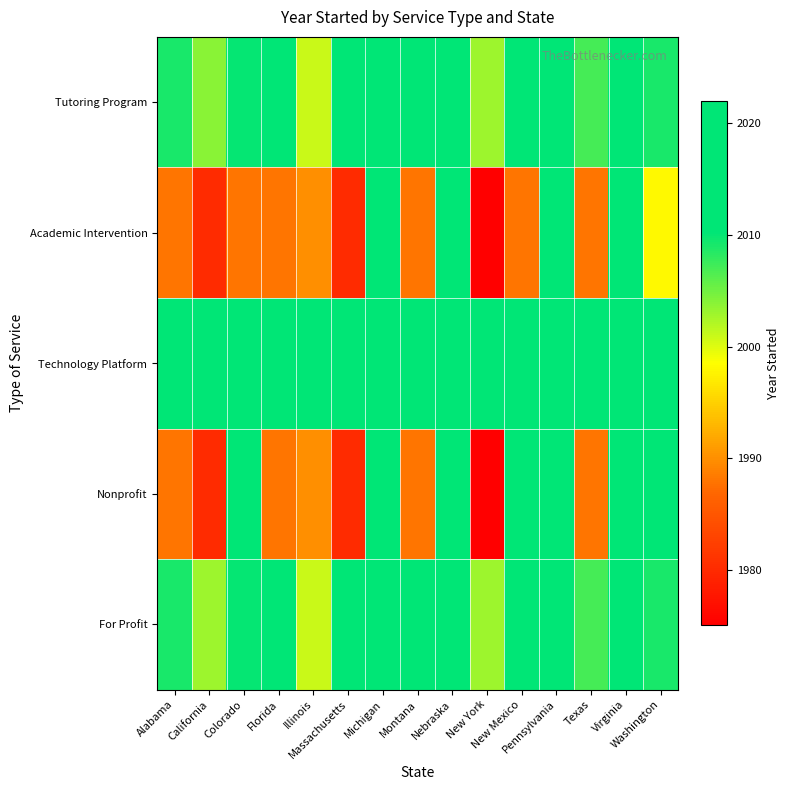

Reading left to right, transcribe all the data shown in this chart.

Tutoring Program: Alabama=2009	California=2004	Colorado=2010	Florida=2017	Illinois=2001	Massachusetts=2018	Michigan=2020	Montana=2017	Nebraska=2020	New York=2003	New Mexico=2020	Pennsylvania=2011	Texas=2007	Virginia=2019	Washington=2009
Academic Intervention: Alabama=1988	California=1980	Colorado=1988	Florida=1988	Illinois=1990	Massachusetts=1980	Michigan=2020	Montana=1988	Nebraska=2020	New York=1975	New Mexico=1988	Pennsylvania=2012	Texas=1988	Virginia=2019	Washington=1998
Technology Platform: Alabama=2015	California=2020	Colorado=2015	Florida=2020	Illinois=2015	Massachusetts=2016	Michigan=2015	Montana=2015	Nebraska=2015	New York=2016	New Mexico=2015	Pennsylvania=2020	Texas=2015	Virginia=2016	Washington=2015
Nonprofit: Alabama=1988	California=1980	Colorado=2016	Florida=1988	Illinois=1990	Massachusetts=1980	Michigan=2020	Montana=1988	Nebraska=2020	New York=1975	New Mexico=2020	Pennsylvania=2012	Texas=1988	Virginia=2019	Washington=2016
For Profit: Alabama=2009	California=2003	Colorado=2010	Florida=2013	Illinois=2001	Massachusetts=2018	Michigan=2020	Montana=2017	Nebraska=2020	New York=2003	New Mexico=2017	Pennsylvania=2011	Texas=2007	Virginia=2016	Washington=2009